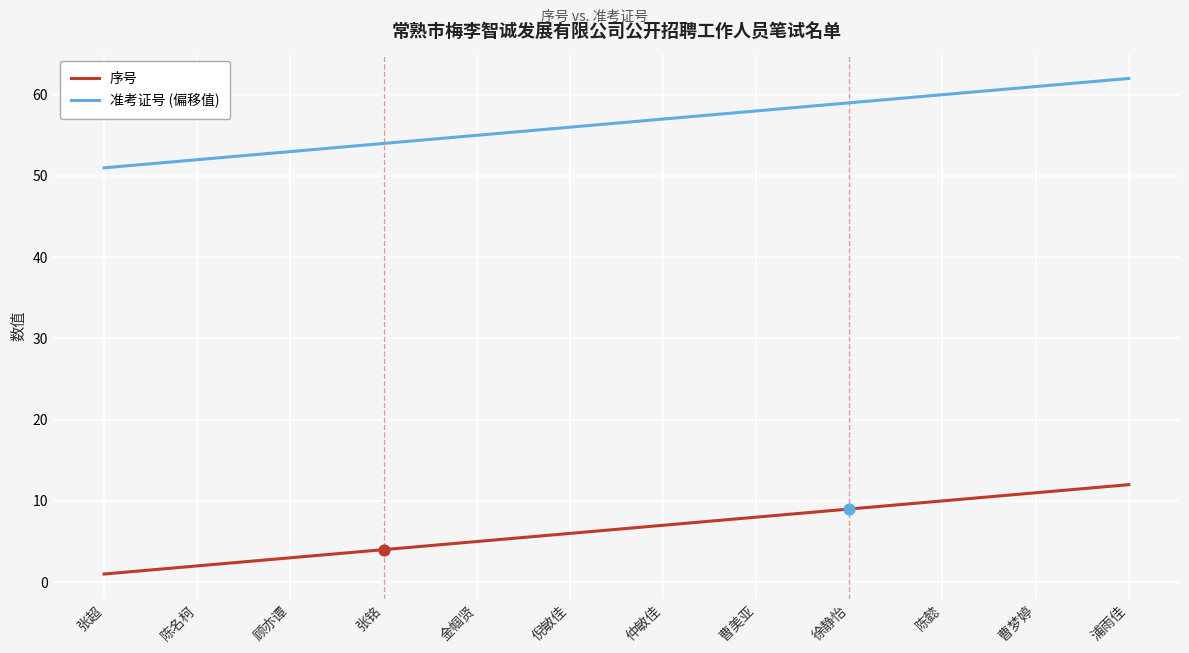

Which series has the largest total across all categories?

准考证号 (偏移值)